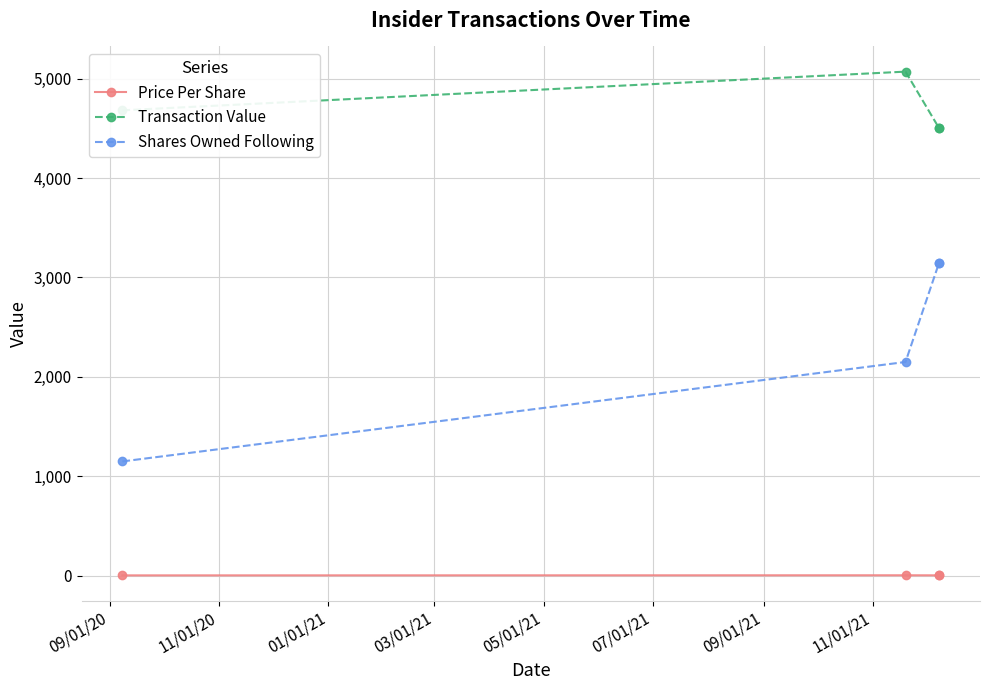

List the series in order of their overall mean, lowest first.

Price Per Share, Shares Owned Following, Transaction Value